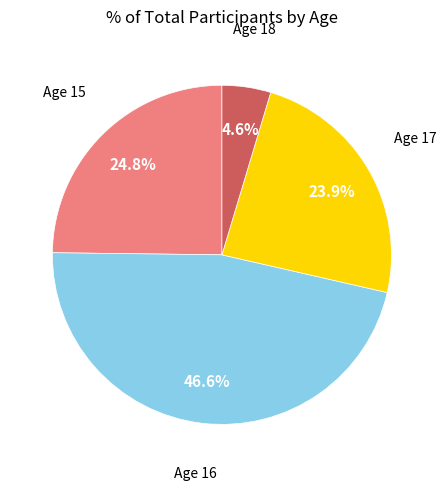

Is there a majority slice in this chart?

No